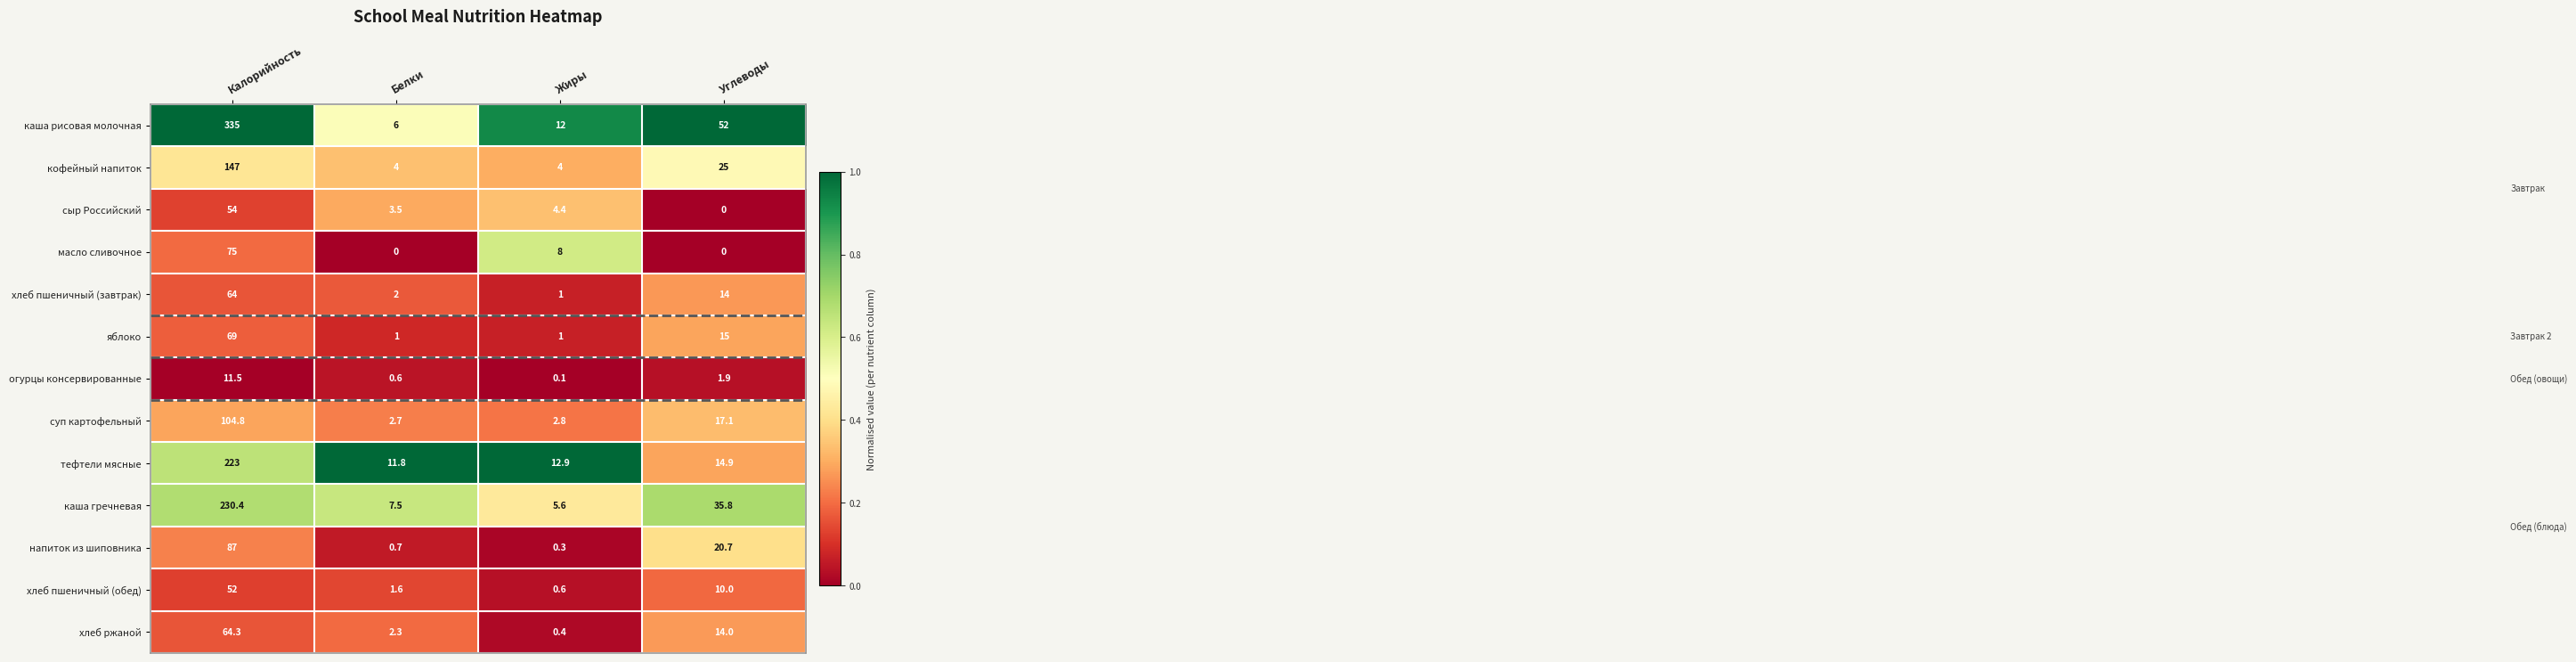

What is the difference between the maximum and second lowest values in the сыр Российский series?

50.5